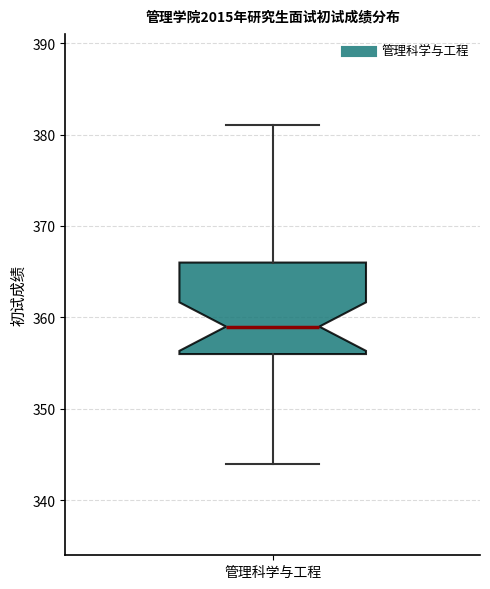

Where is the upper edge of the box for 管理科学与工程 on the y-axis? The values are not printed on the chart, so give them approximately, as read against the axis.

366